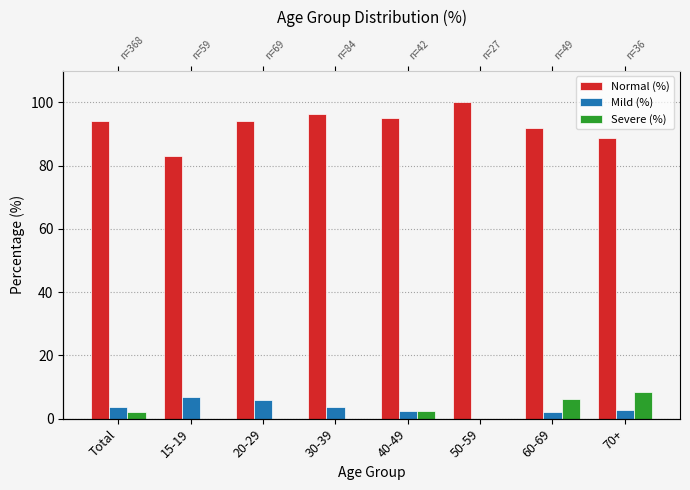

What is the difference between the Severe (%) values at 40-49 and 60-69?

3.7